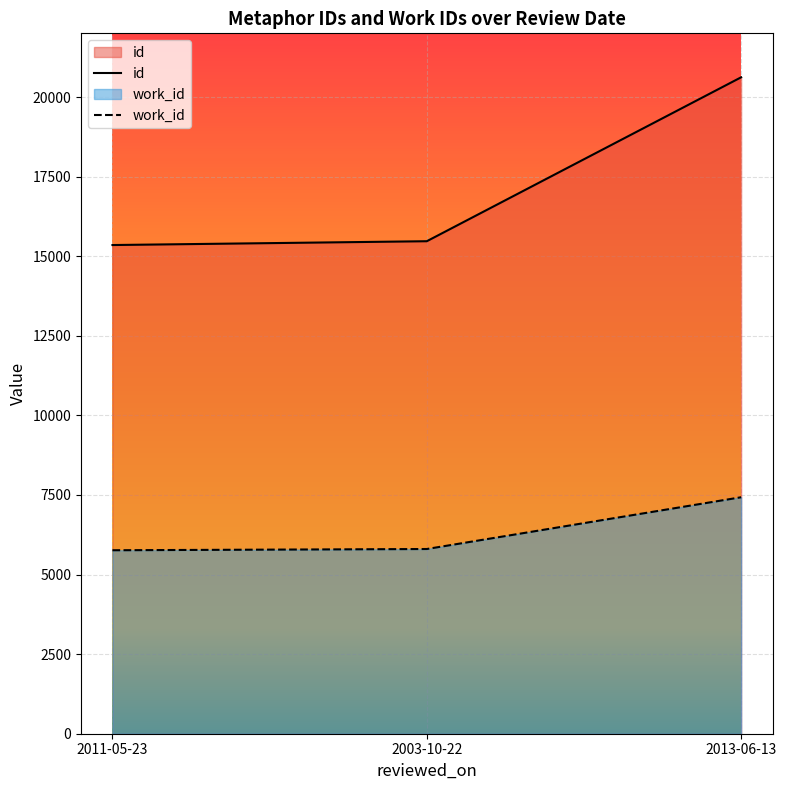

Is the value of work_id at 2011-05-23 greater than the value of id at 2013-06-13?

No